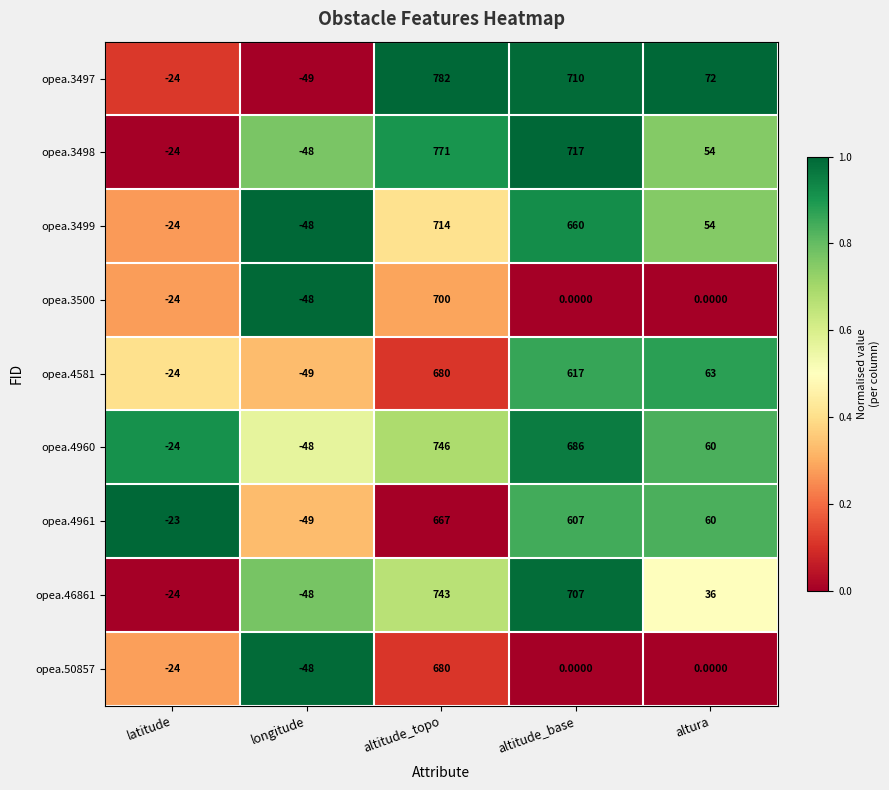

Which series has the widest spread of values?

opea.3497